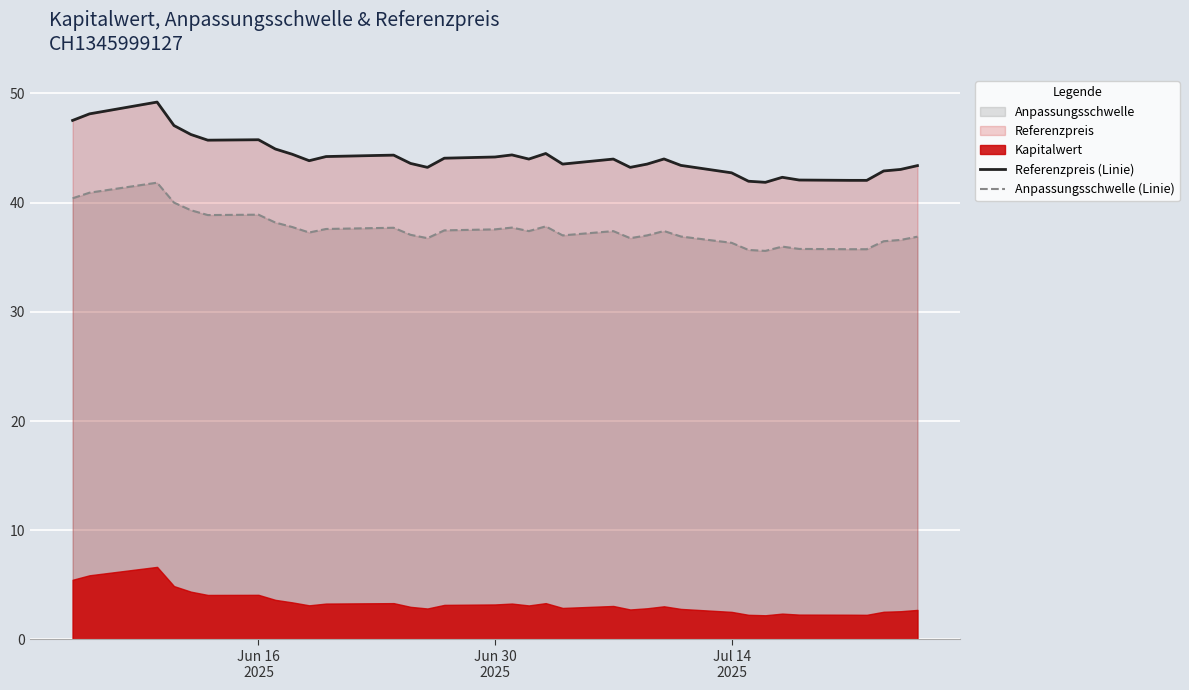

True or false: Referenzpreis (Linie) and Anpassungsschwelle (Linie) intersect in this chart.

False